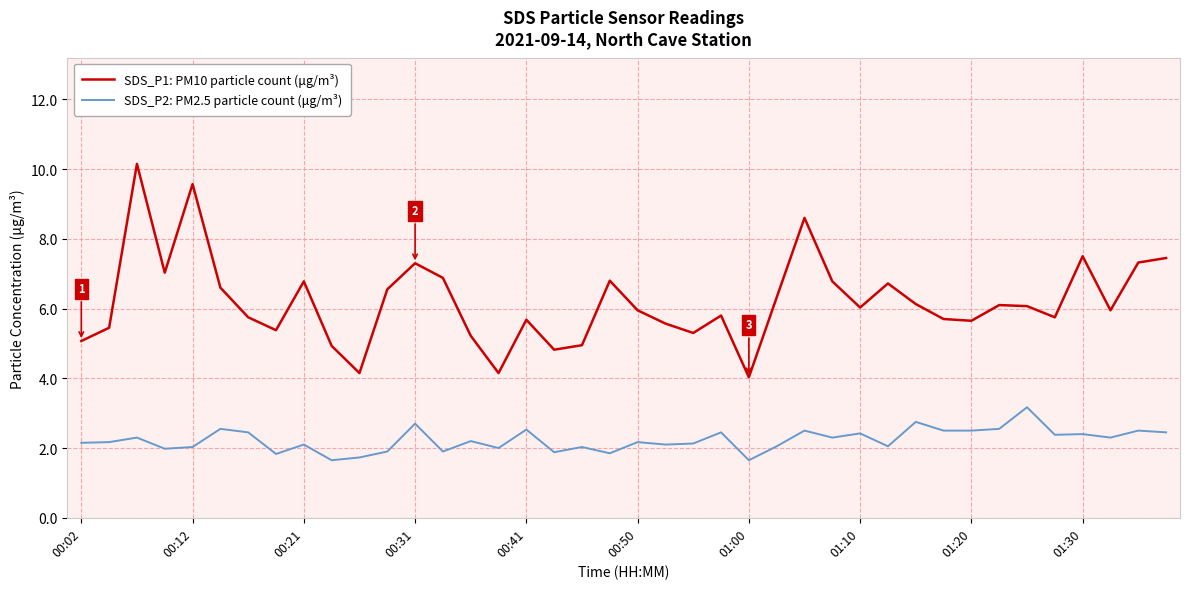

What are all the series names shown in the legend?

SDS_P1: PM10 particle count (μg/m³), SDS_P2: PM2.5 particle count (μg/m³)